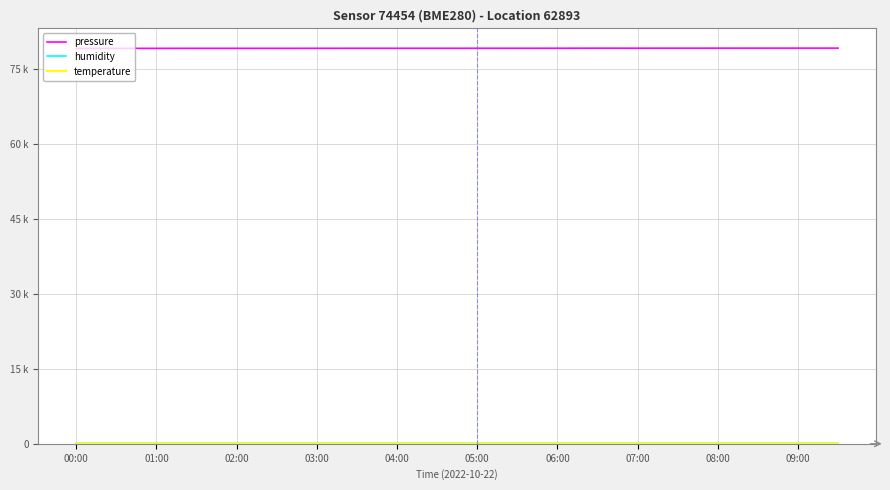

At which label does humidity reach its minimum?

01:00